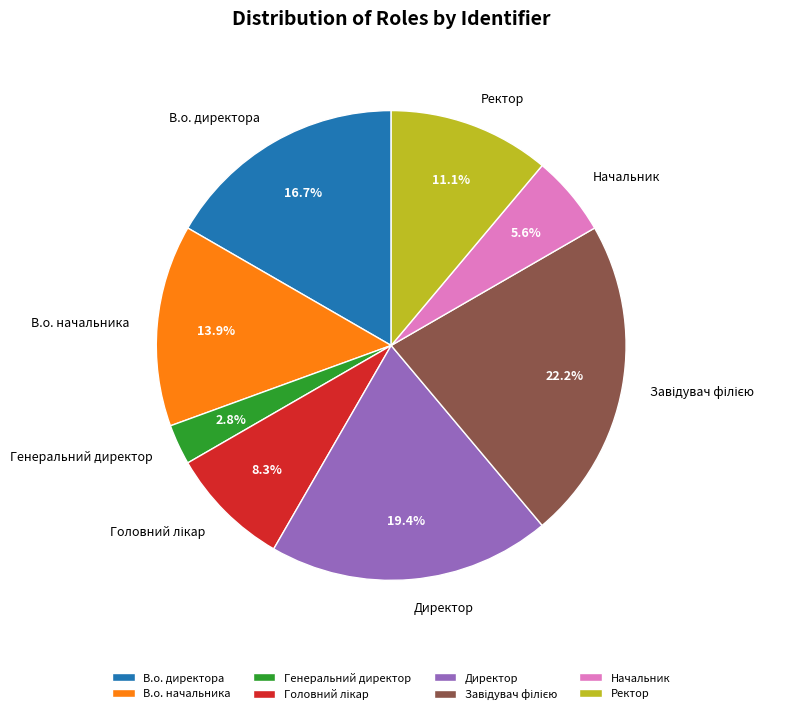

How many slices are in this pie chart?

8